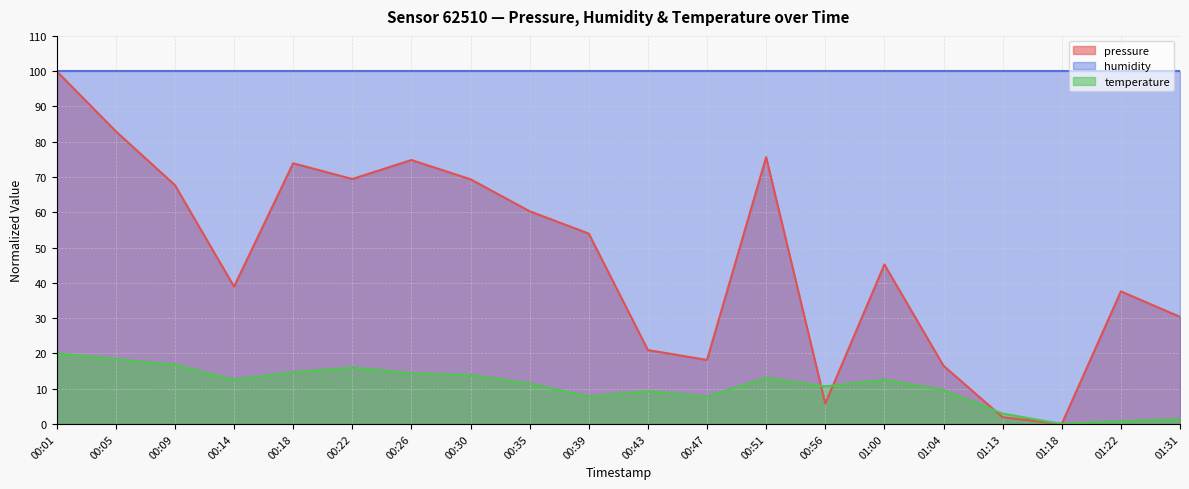

What is the label of the 9th point from the right?

00:47